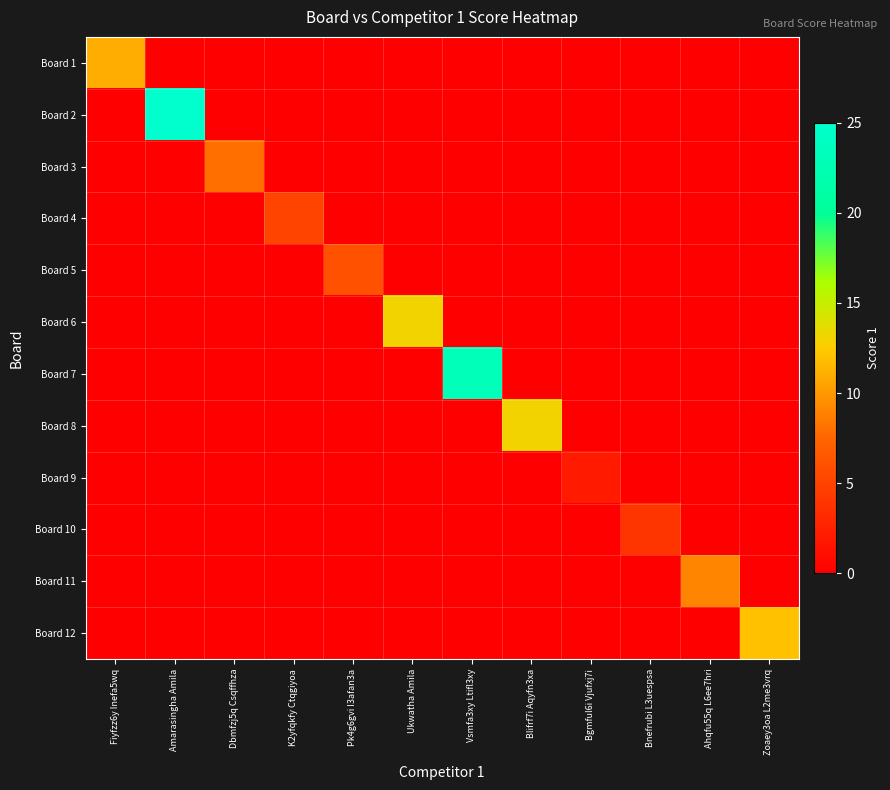

What is the difference between the highest and lowest values at Zoaey3oa L2me3vrq?

12